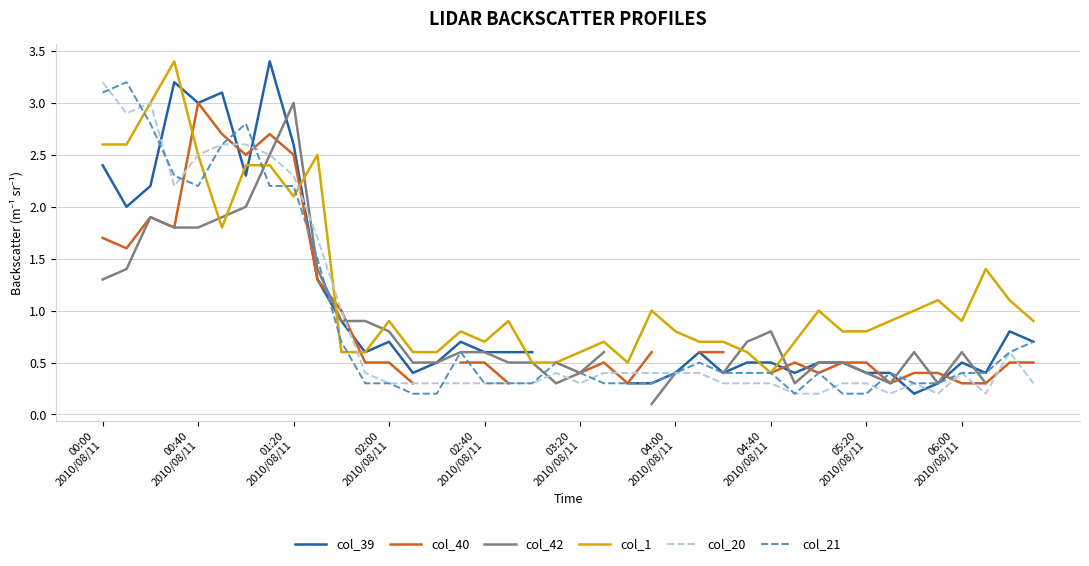

What is the label of the 40th point from the right?

00:00
2010/08/11